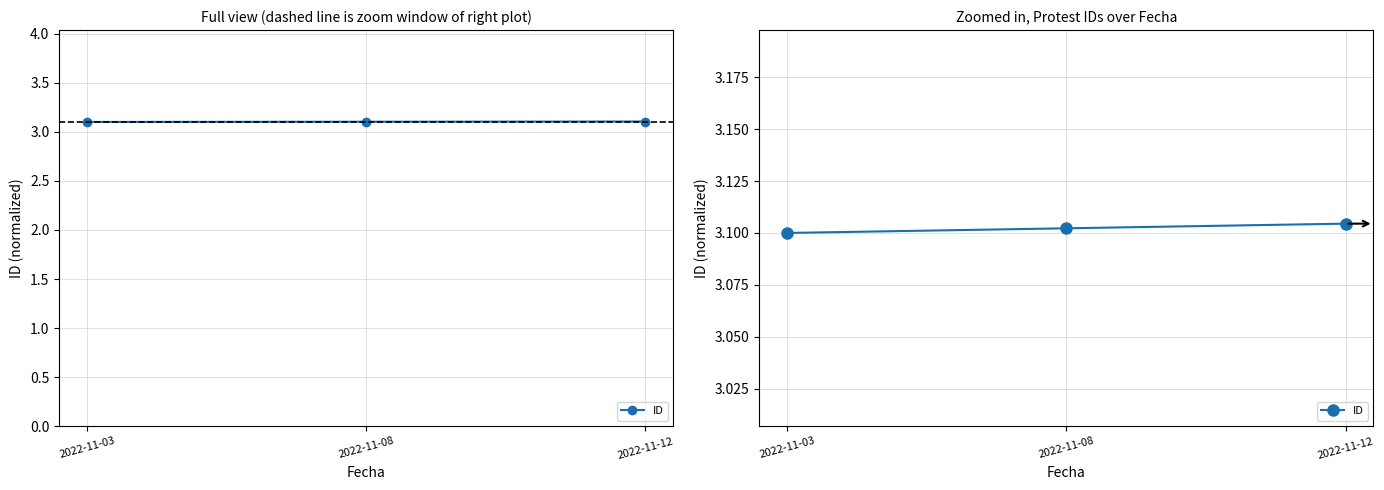

List the labels in order of value, largest first.

2022-11-12, 2022-11-08, 2022-11-03